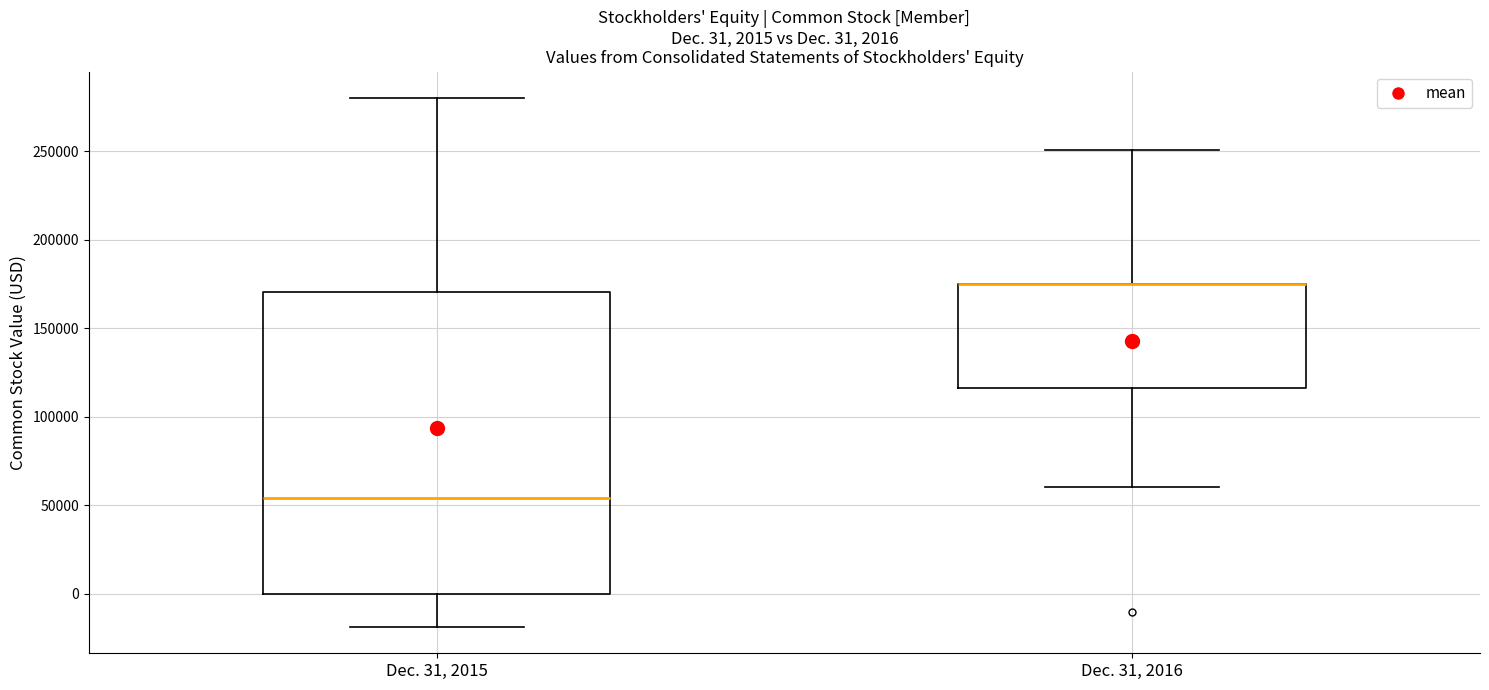

Comparing the boxes themselves (not the whiskers), which one is the tallest?

Dec. 31, 2015